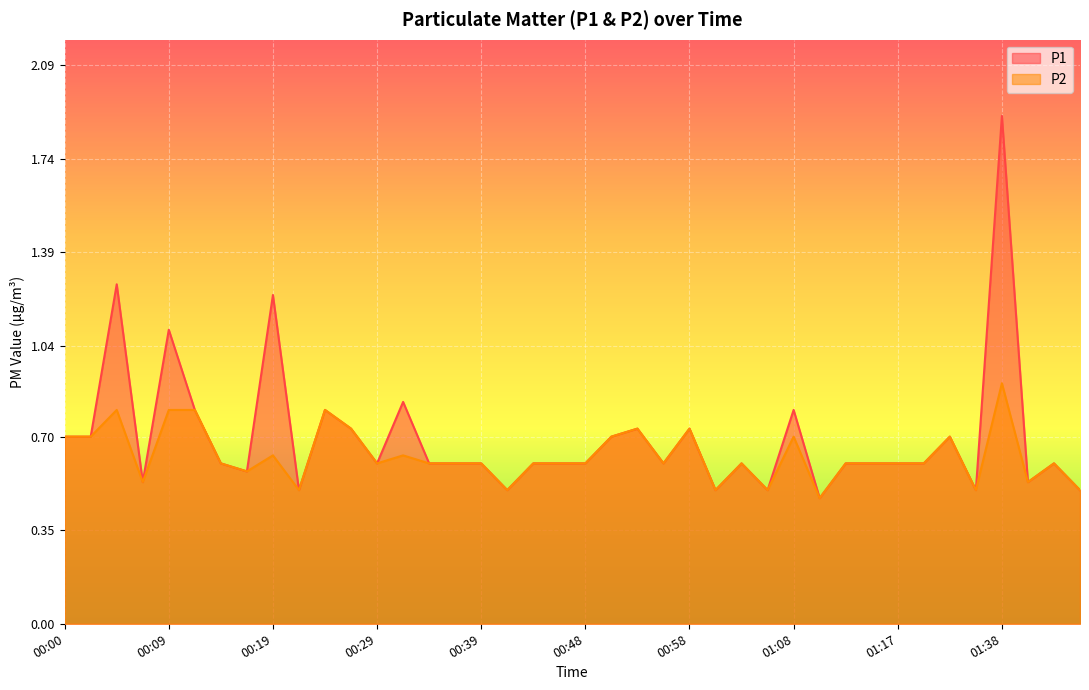

What position from the left is 01:20?

34